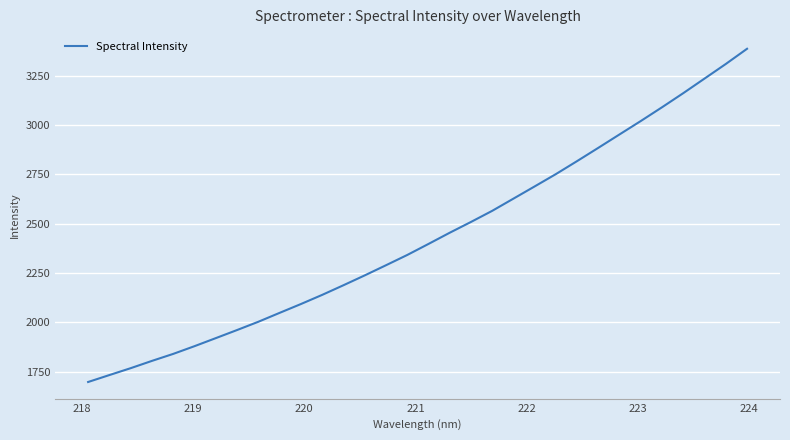

What is the smallest value displayed?

1697.9